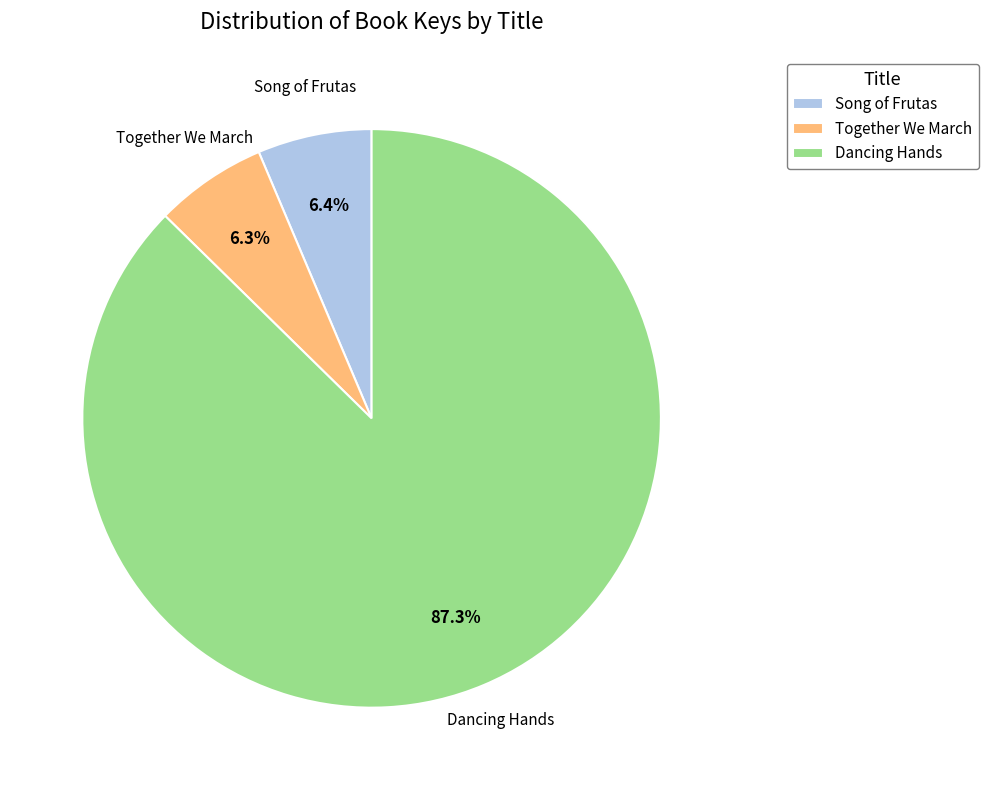

Which category has the biggest portion of the pie?

Dancing Hands